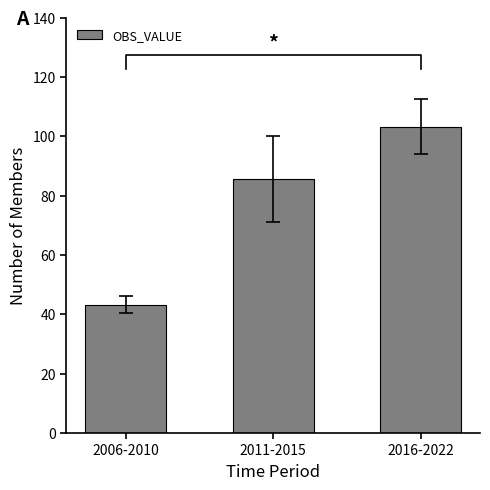

At which label does the data first exceed 85?

2011-2015